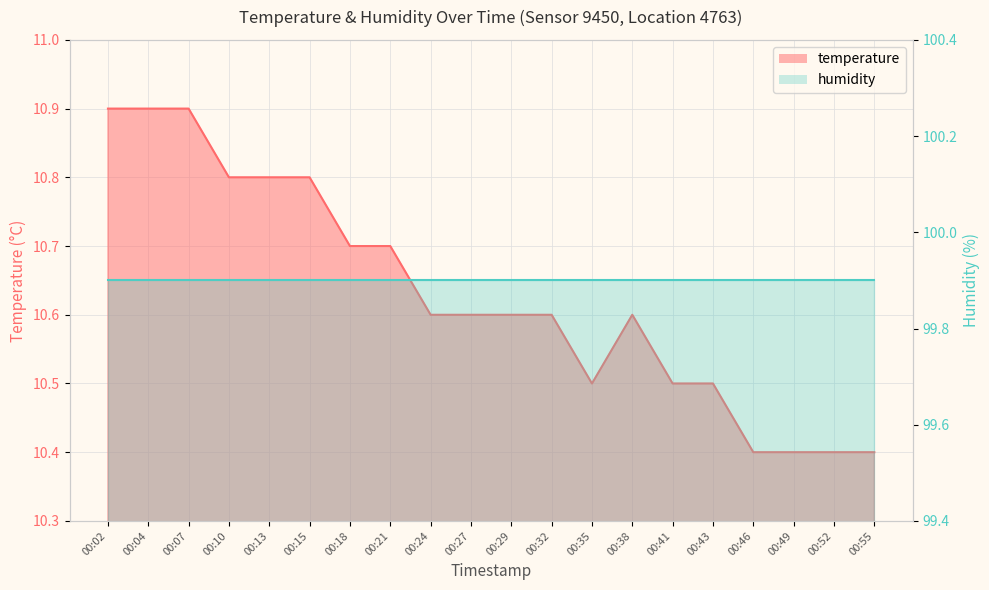

Count the values in the range 10 to 11.

20